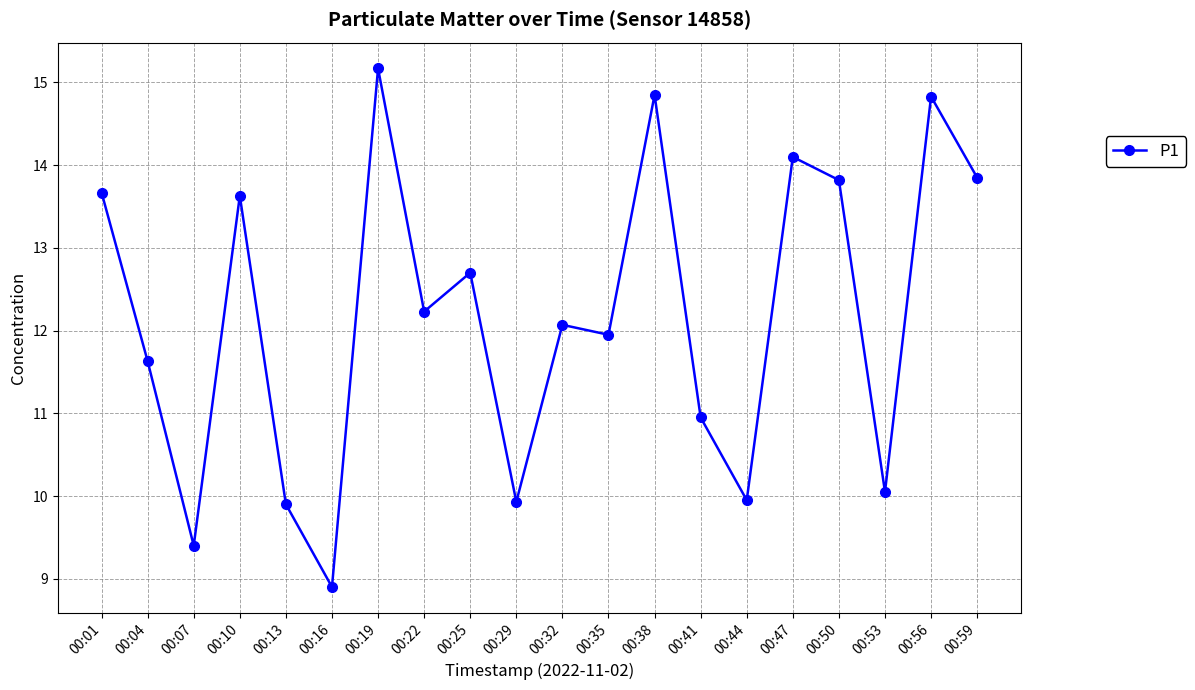

What is the average value?

12.2